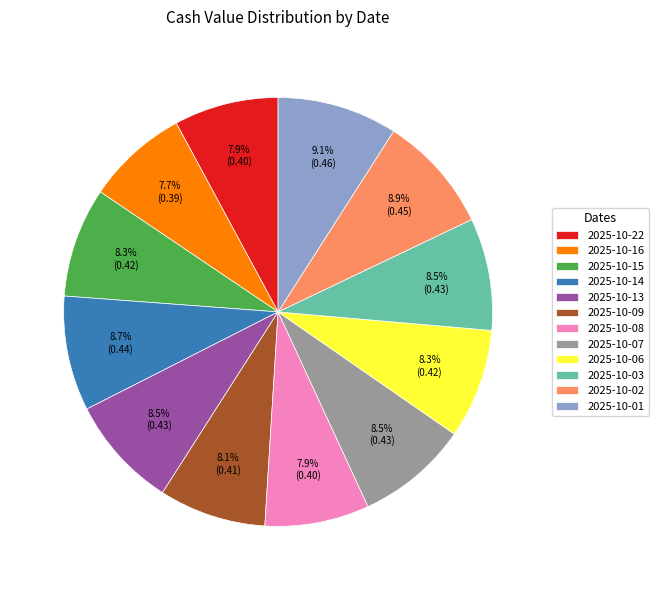

What percentage is the 2025-10-01 slice, to the nearest percent?

9%